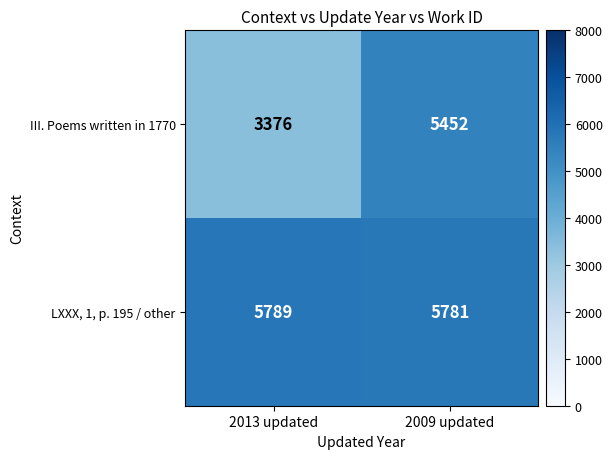

What is the minimum value shown in the chart?

3376